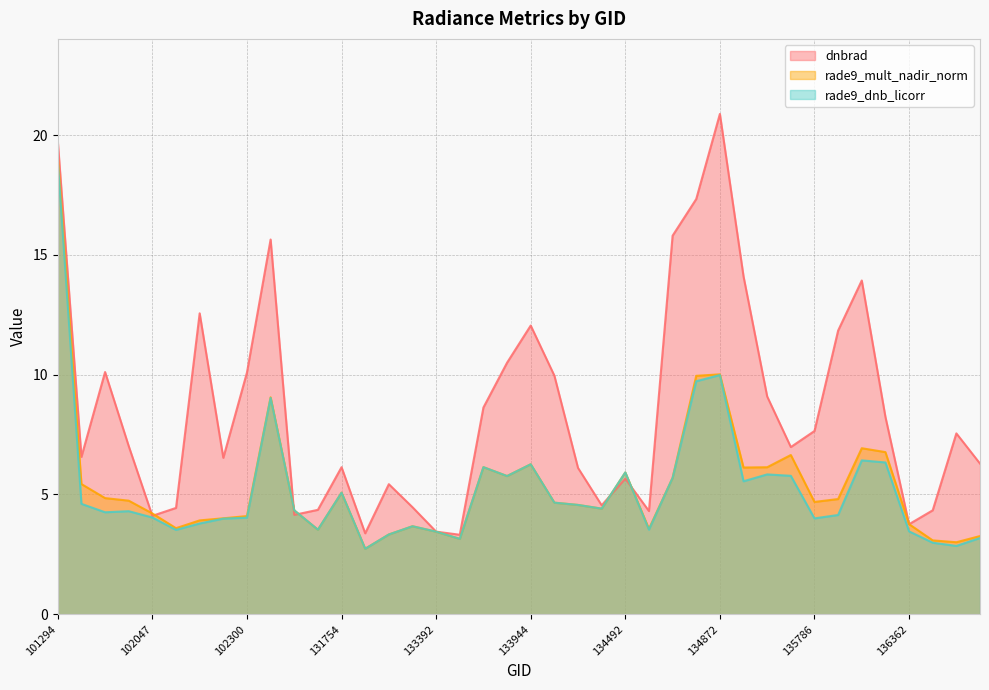

Where is the first local minimum for rade9_mult_nadir_norm?

102168